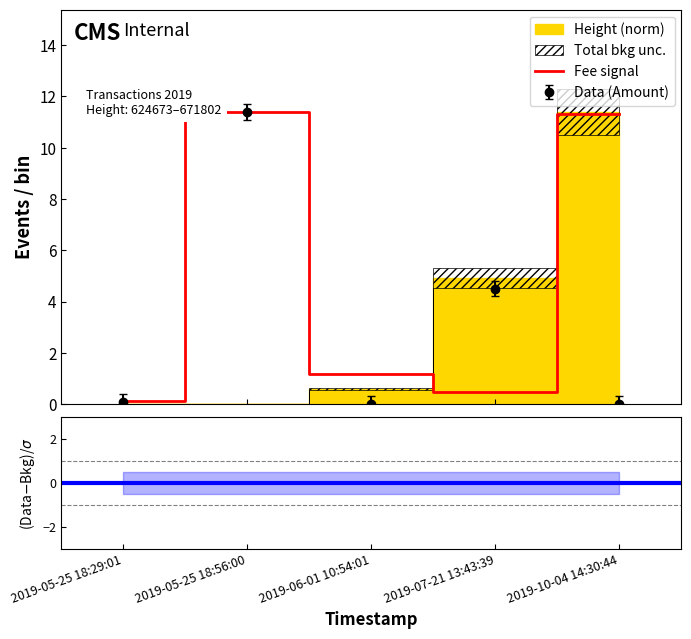

Which category has the lowest value across all series?

2019-05-25 18:29:01